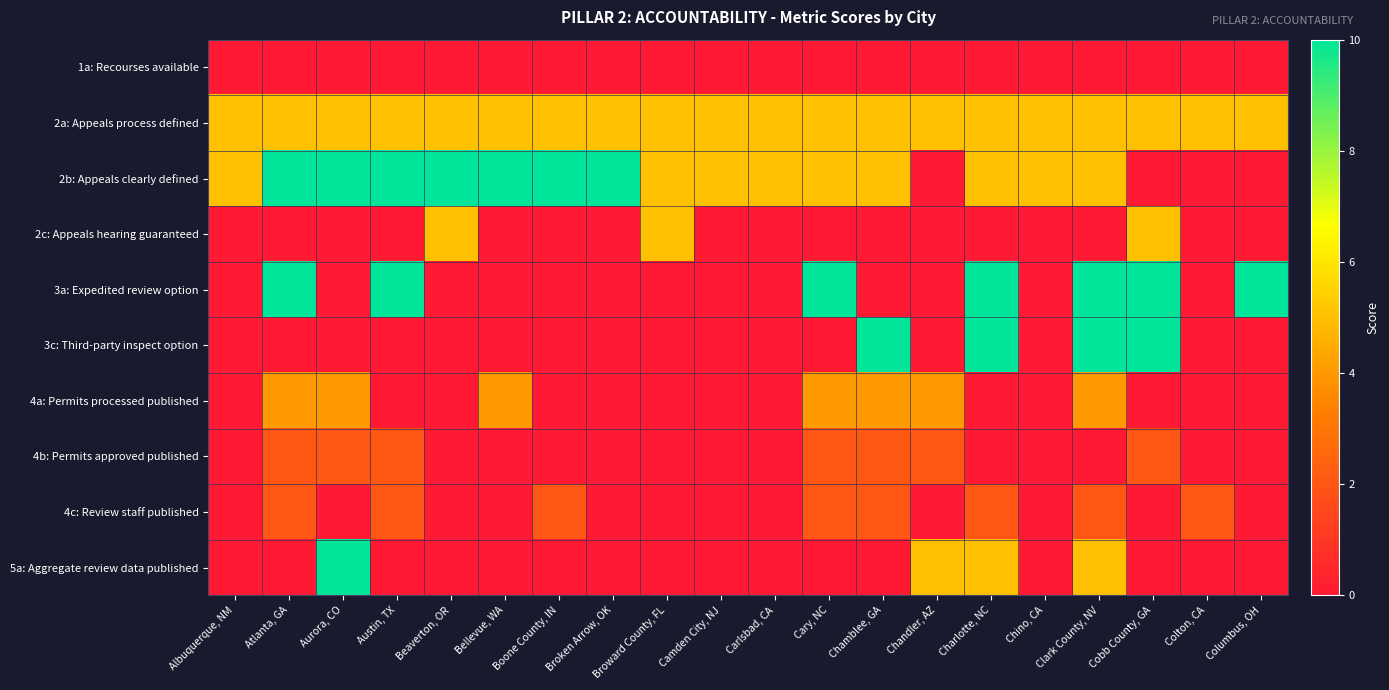

Which has a higher value, Colton, CA or Aurora, CO?

Colton, CA